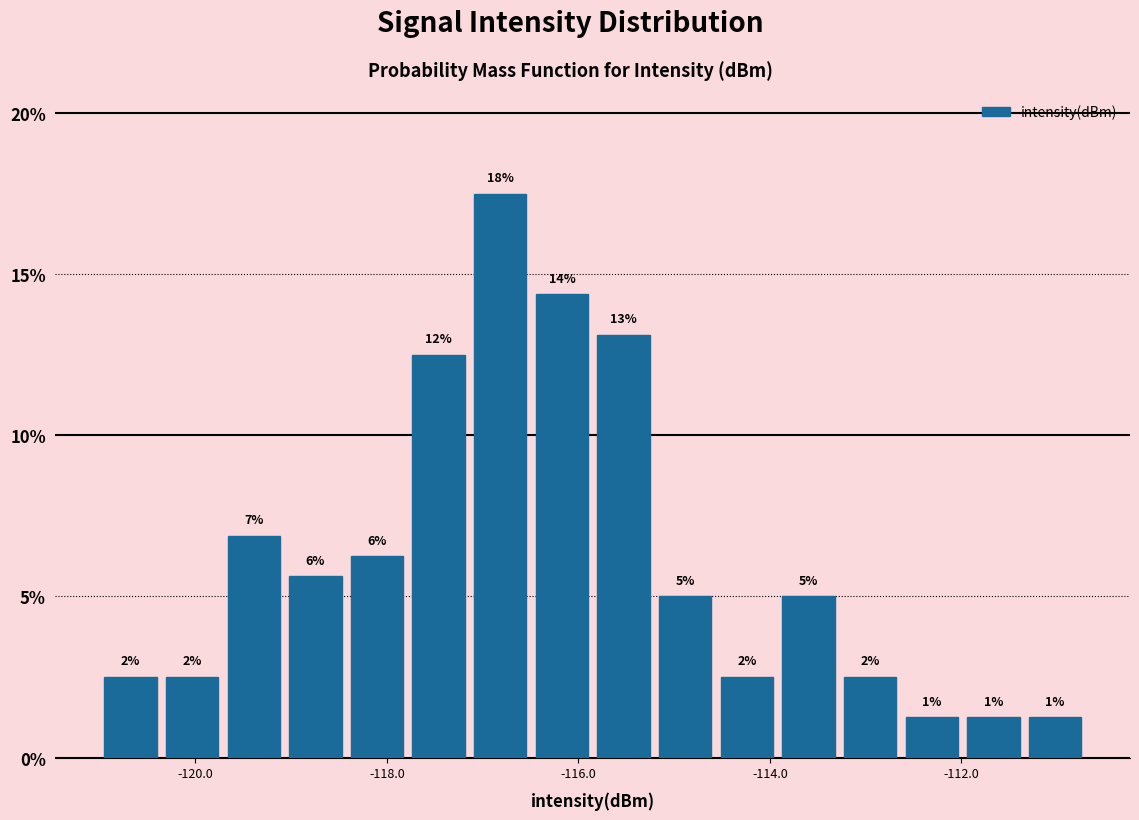

Read against the x-axis, roughly where is the centre of the tallest bar?

-116.8